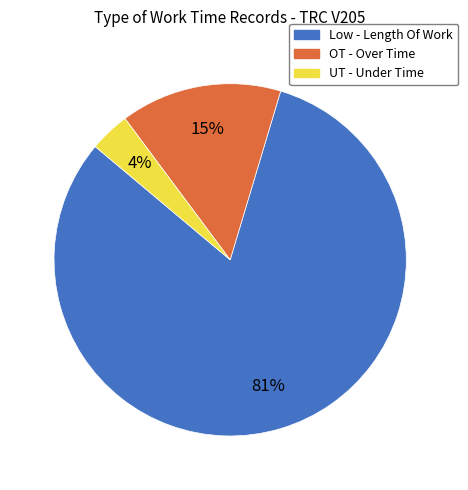

Count the number of slices in the pie.

3